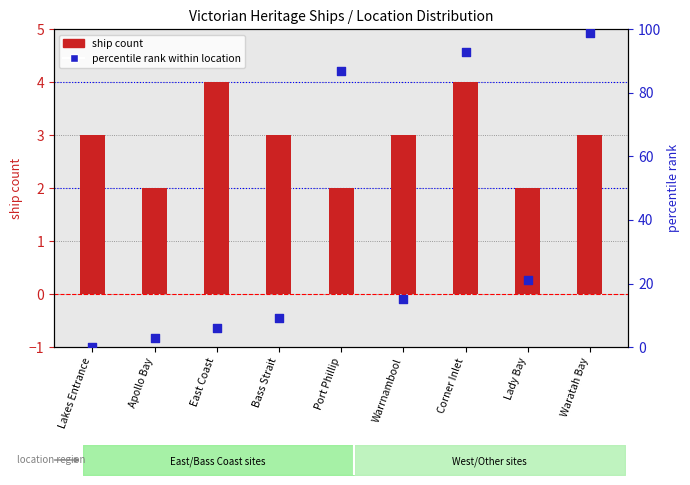

Is the value of ship count at Lady Bay greater than the value of percentile rank within location at Warrnambool?

No